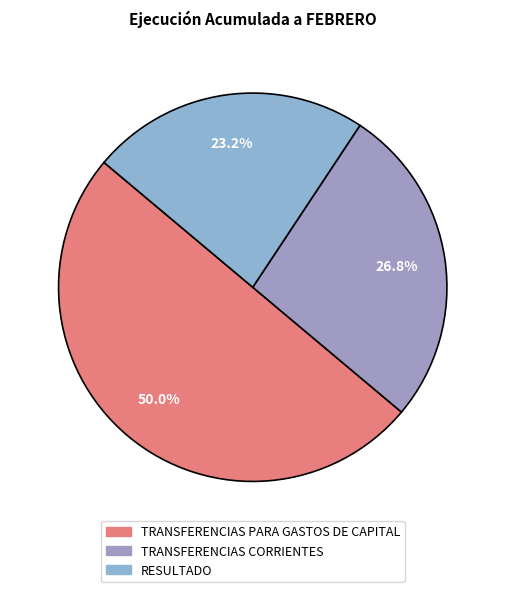

To the nearest percent, what portion does RESULTADO represent?

23%